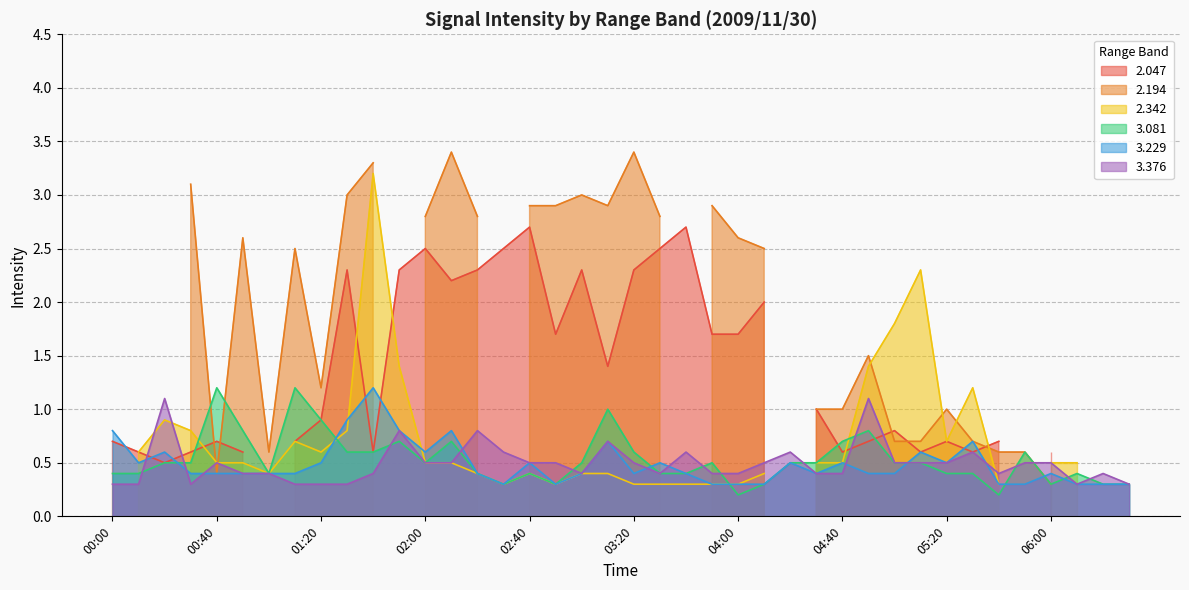

How many categories are shown in the chart?

40